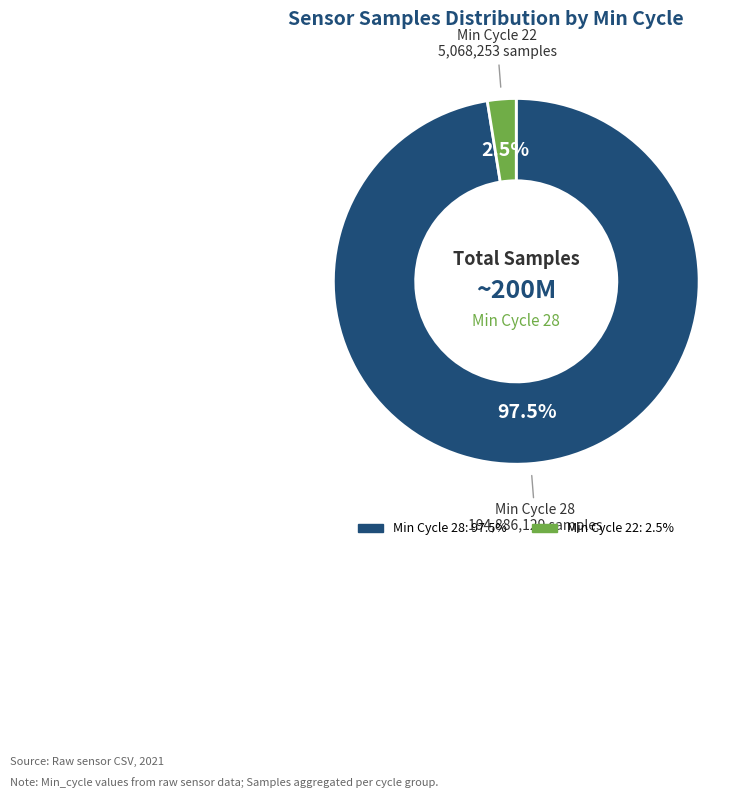

Is there any slice that represents more than half of the pie?

Yes